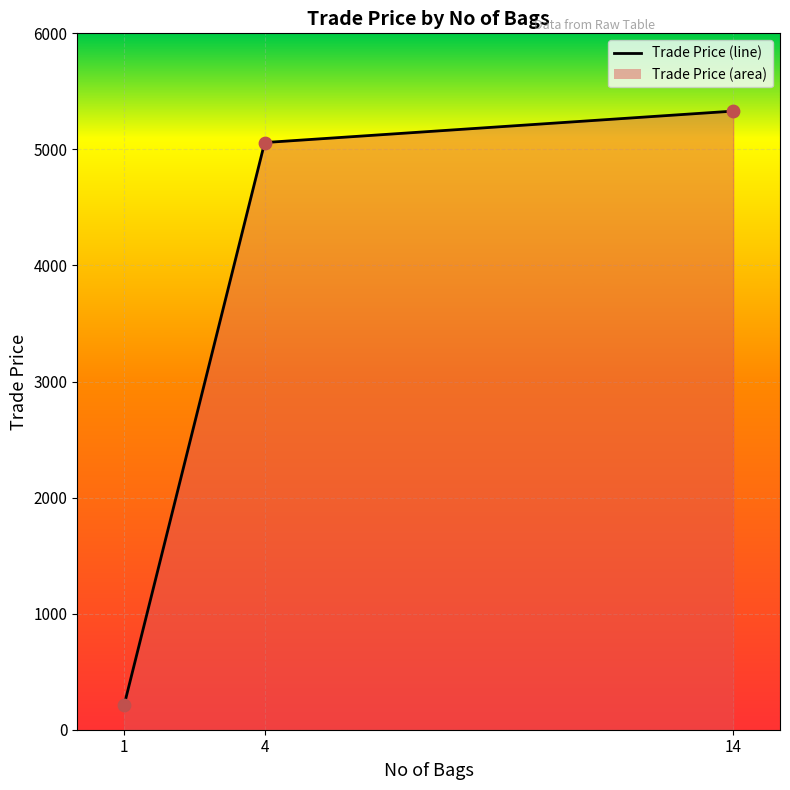

What is the change in value from 1 to 4?

+4848.0